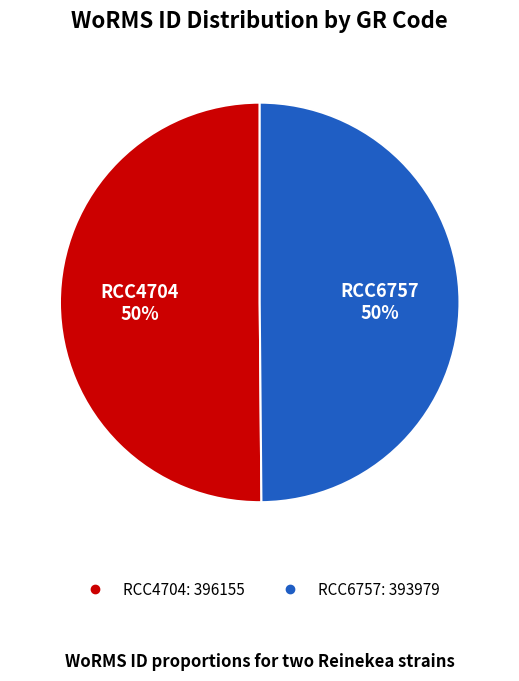

True or false: RCC4704 accounts for 58% of the total.

False